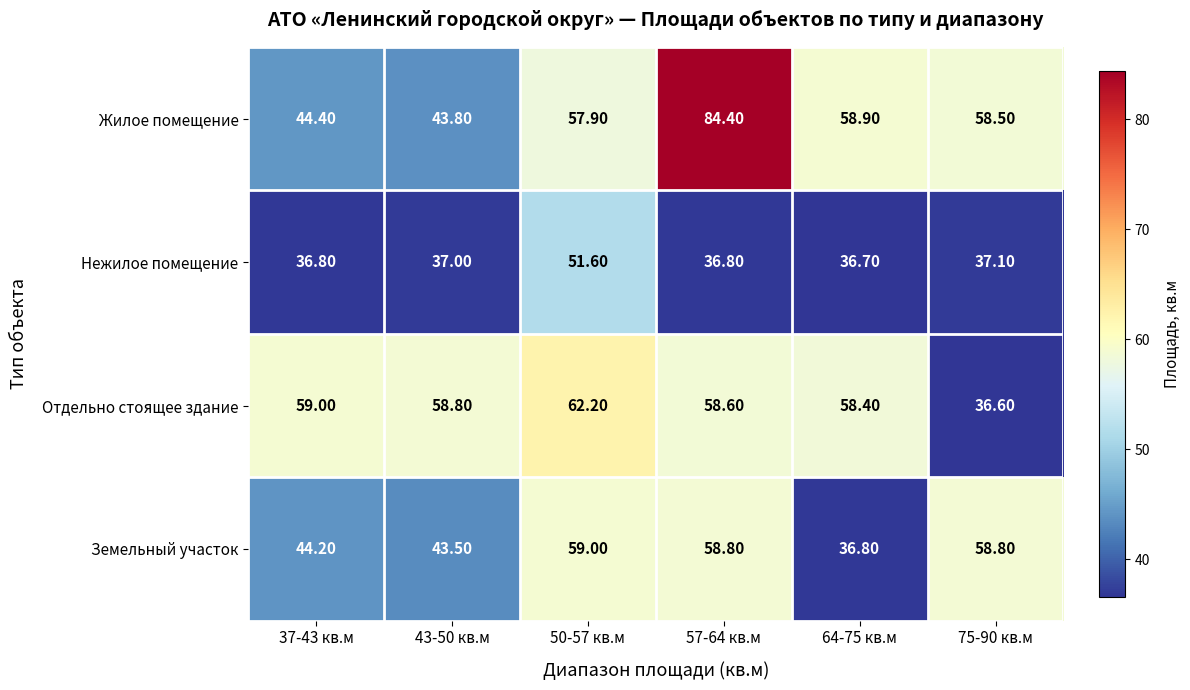

How many distinct data groups are displayed?

4